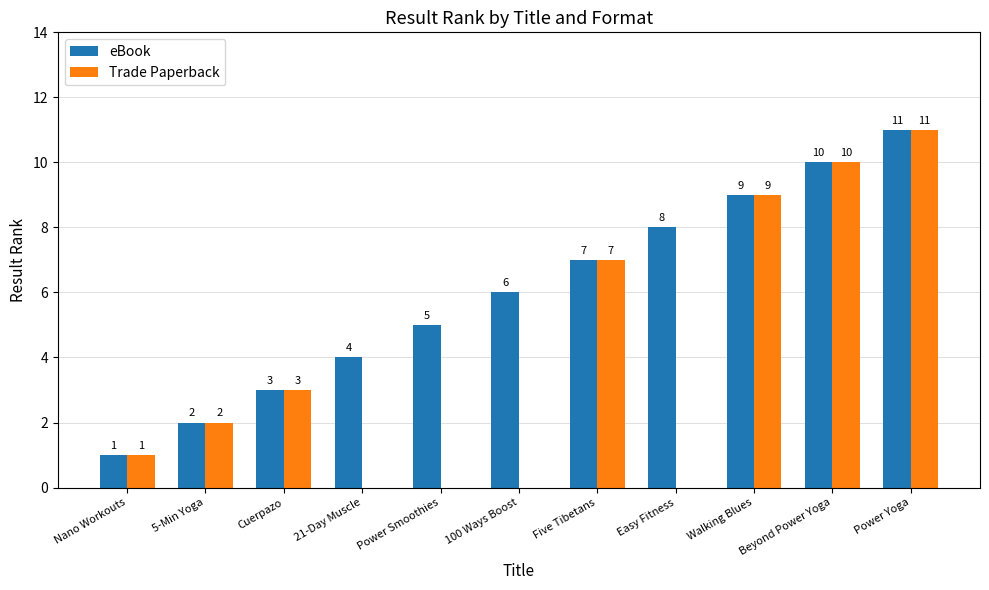

How many positive values does the Trade Paperback series have?

7